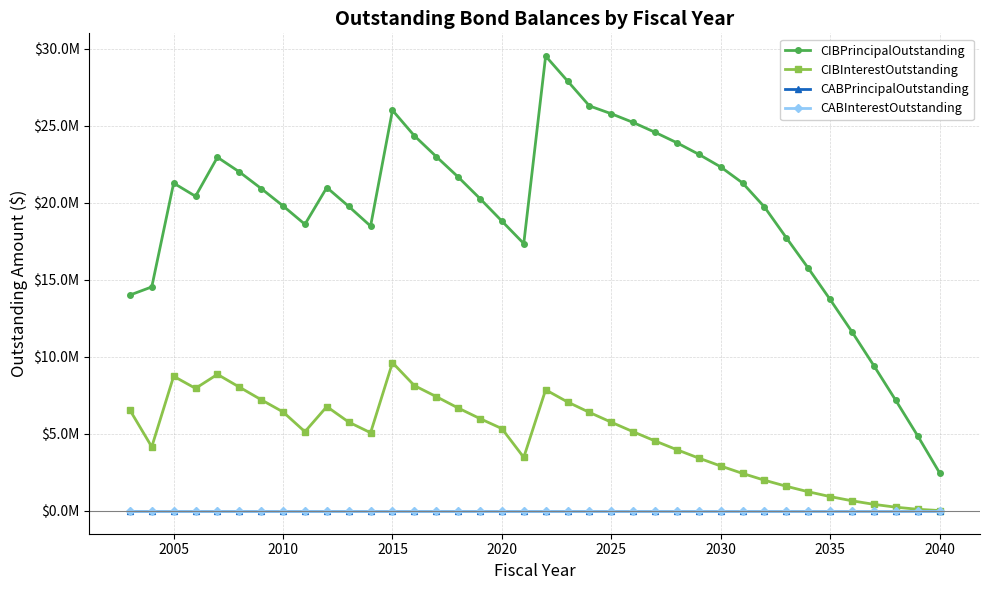

True or false: CABInterestOutstanding and CABPrincipalOutstanding cross at least once.

False